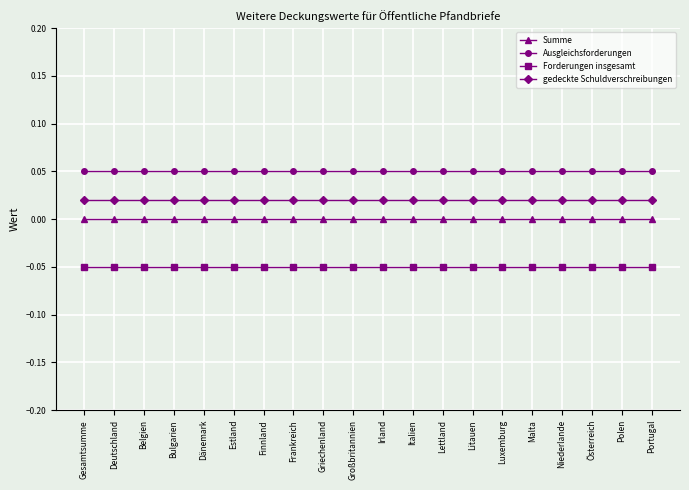

List the series in order of their overall mean, lowest first.

Forderungen insgesamt, Summe, gedeckte Schuldverschreibungen, Ausgleichsforderungen